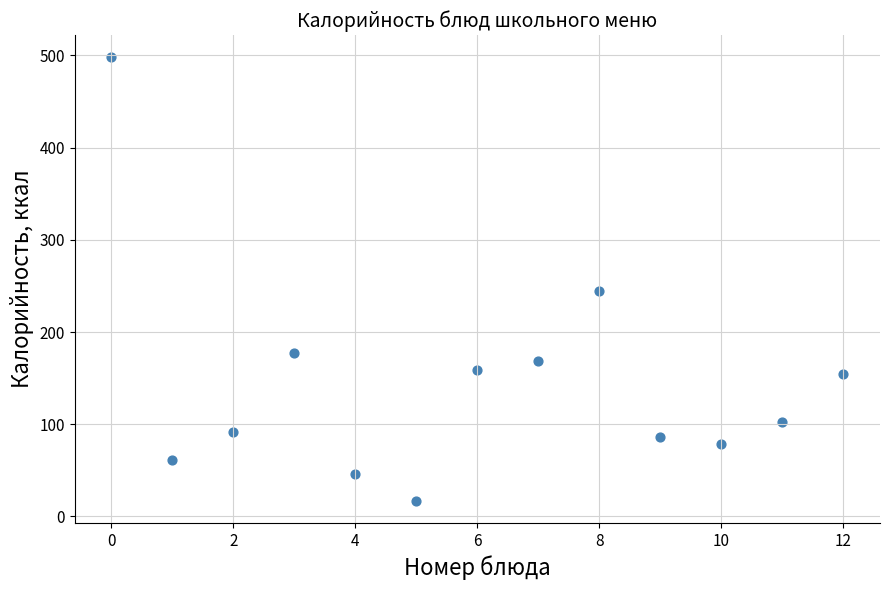

What Y value in the scatter plot is closest to 257?

245